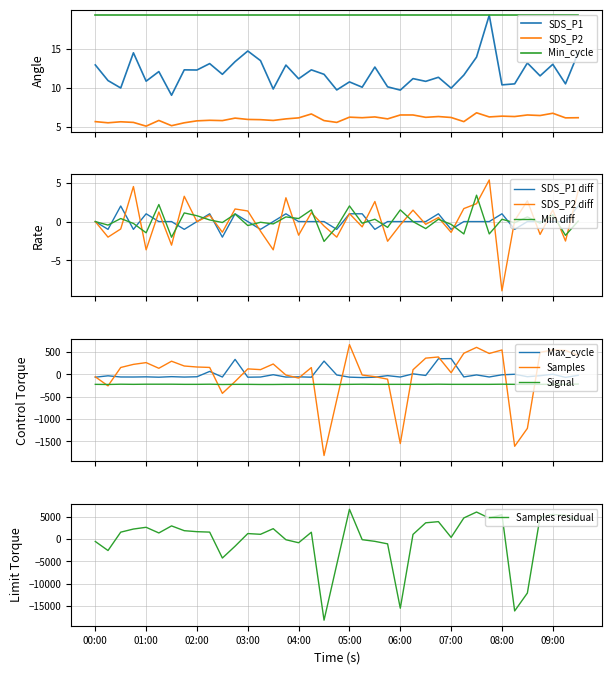

What is the lowest value of the SDS_P2 series?

5.1